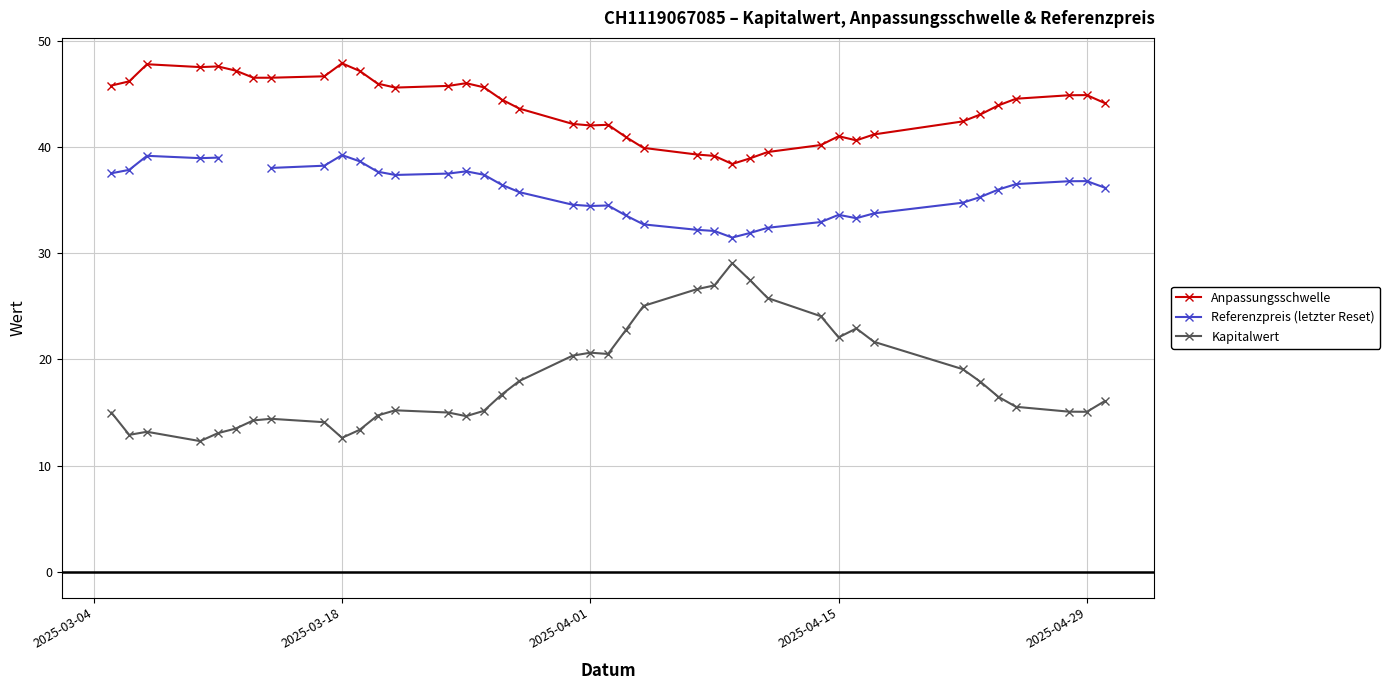

What is the lowest value of the Anpassungsschwelle series?

38.4